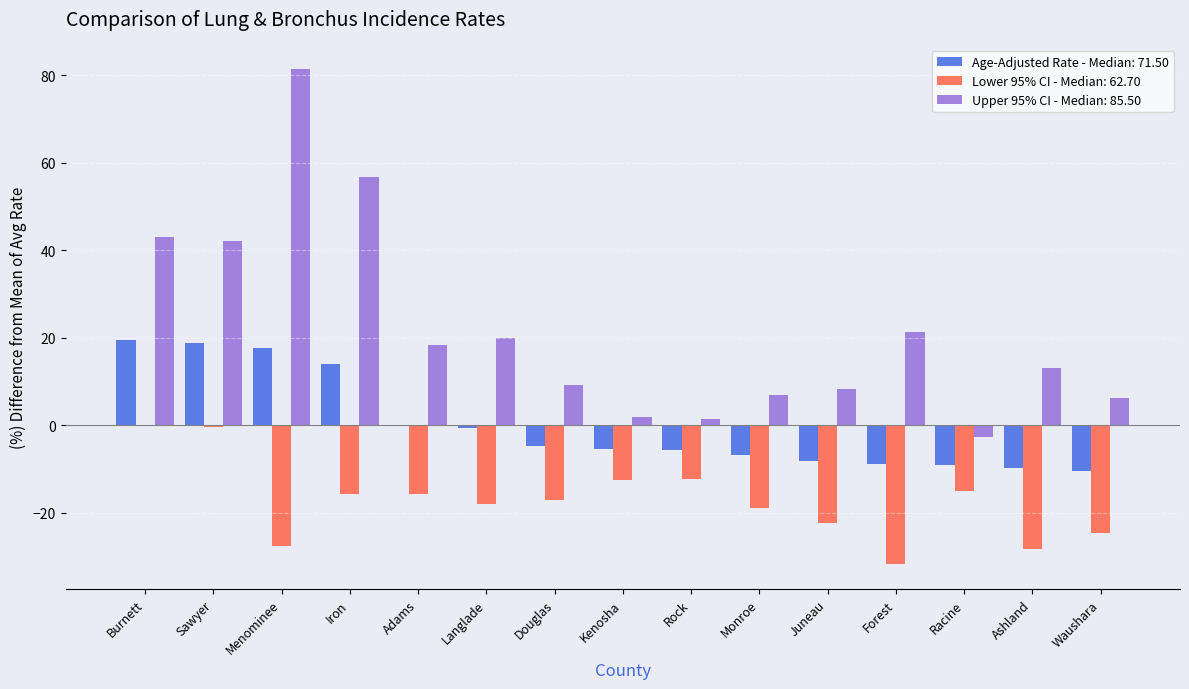

The Age-Adjusted Rate - Median: 71.50 series shows -4.8 at Douglas. True or false?

True